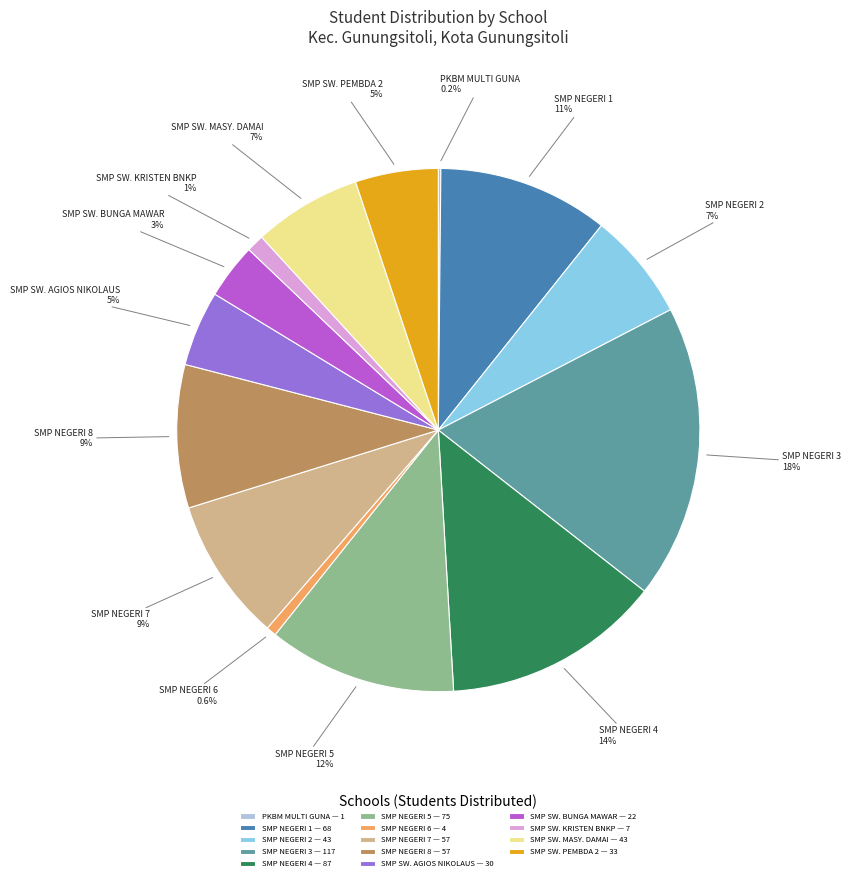

Does any single category account for the majority?

No